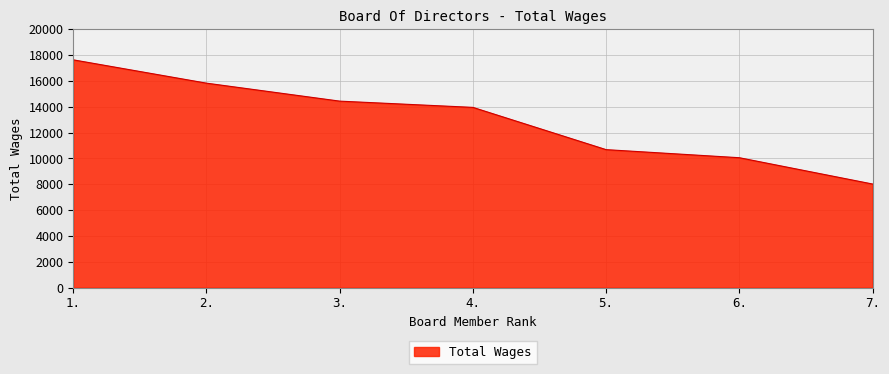

At which category does the chart reach its peak across all series?

1.